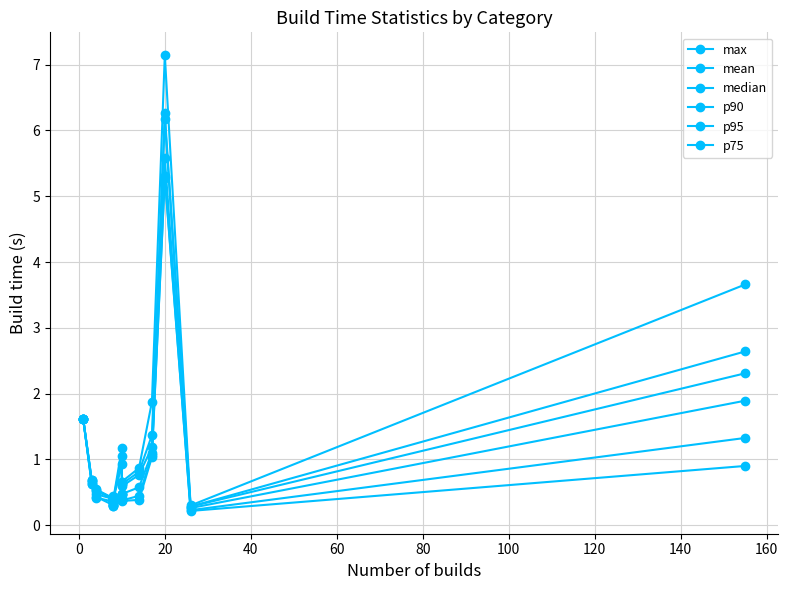

What is the value of the p90 point at the 6th from the left?

0.4